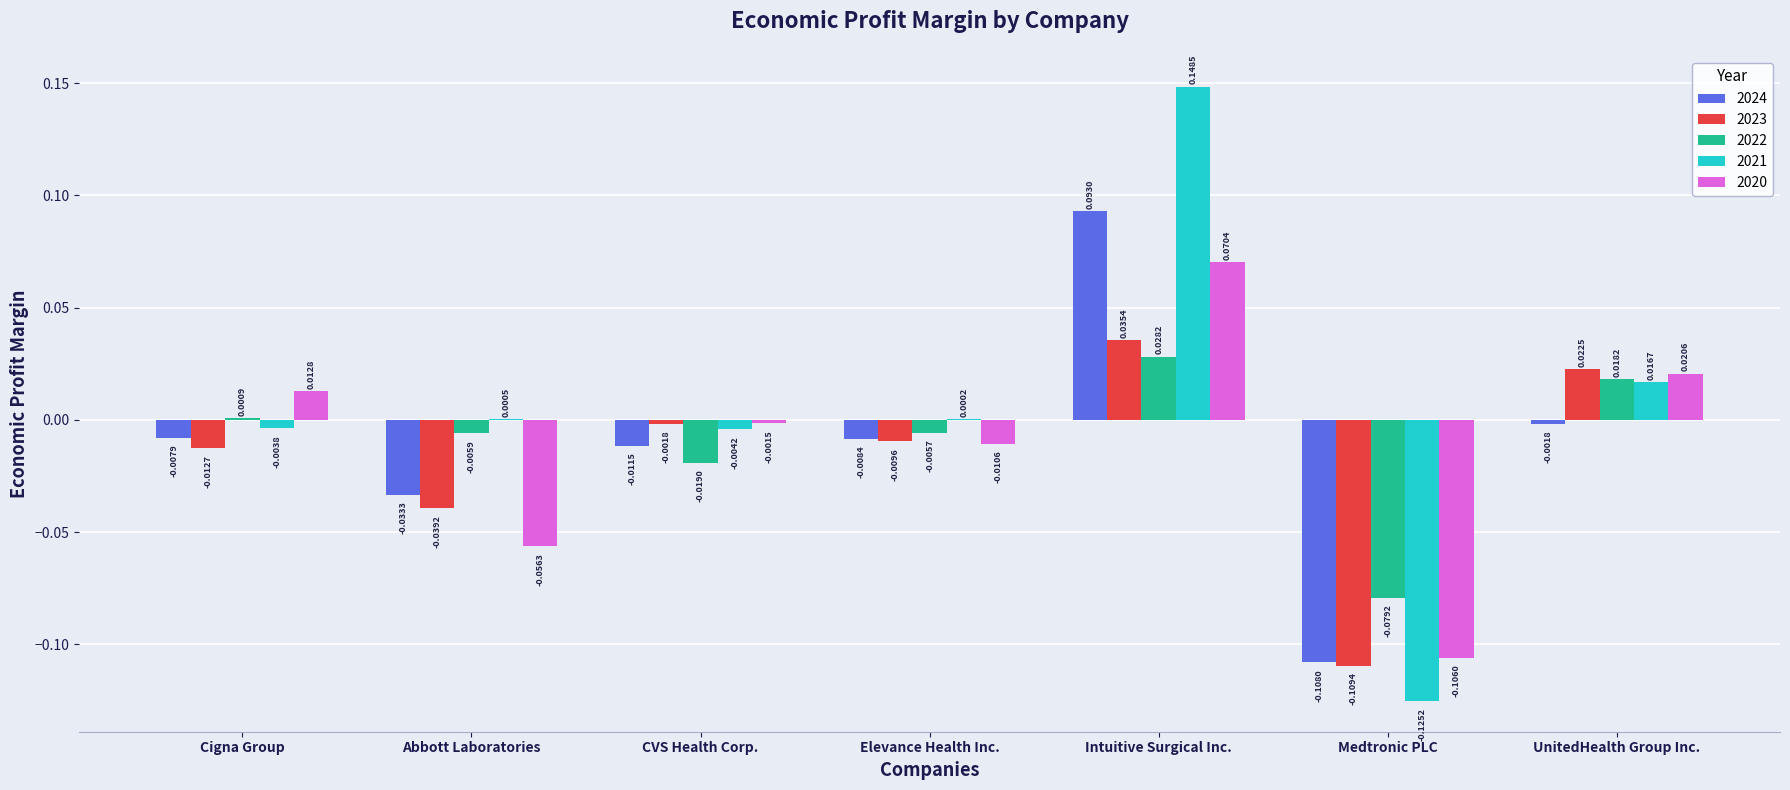

How many groups of bars are there?

7